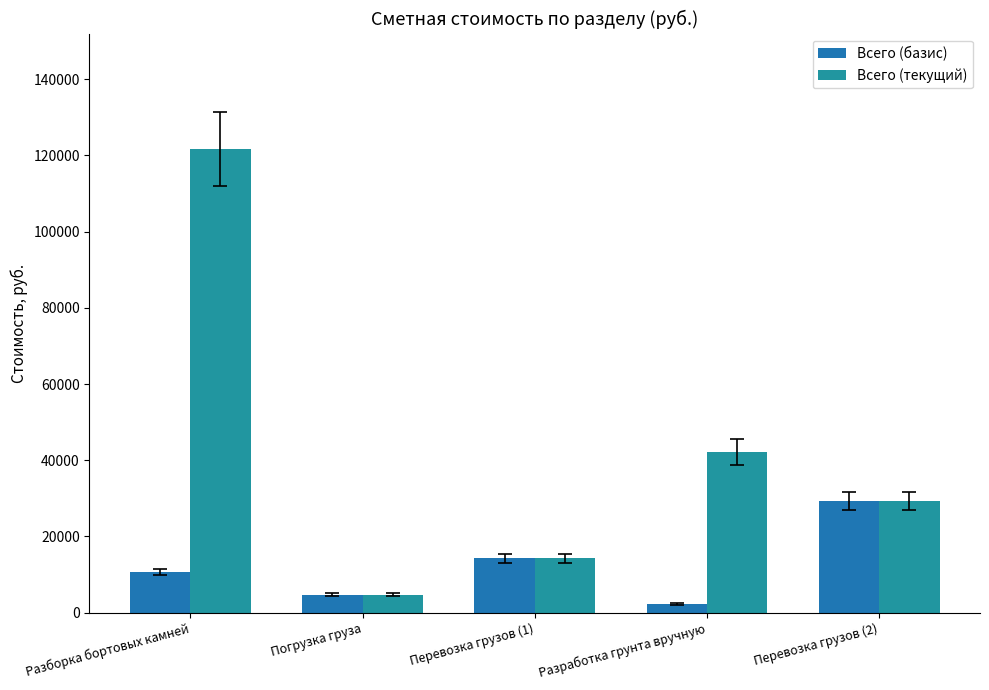

Rank the series at Перевозка грузов (2) from lowest to highest value.

Всего (базис), Всего (текущий)